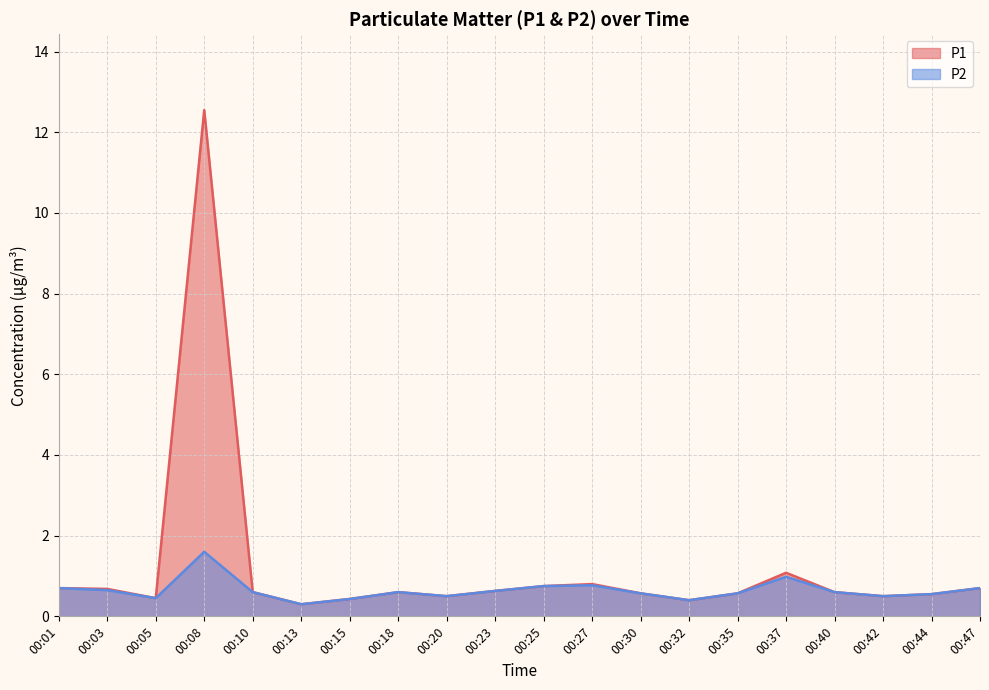

Rank the categories by P1 value from lowest to highest.

00:13, 00:32, 00:15, 00:05, 00:20, 00:42, 00:44, 00:30, 00:35, 00:10, 00:18, 00:40, 00:23, 00:03, 00:01, 00:47, 00:25, 00:27, 00:37, 00:08